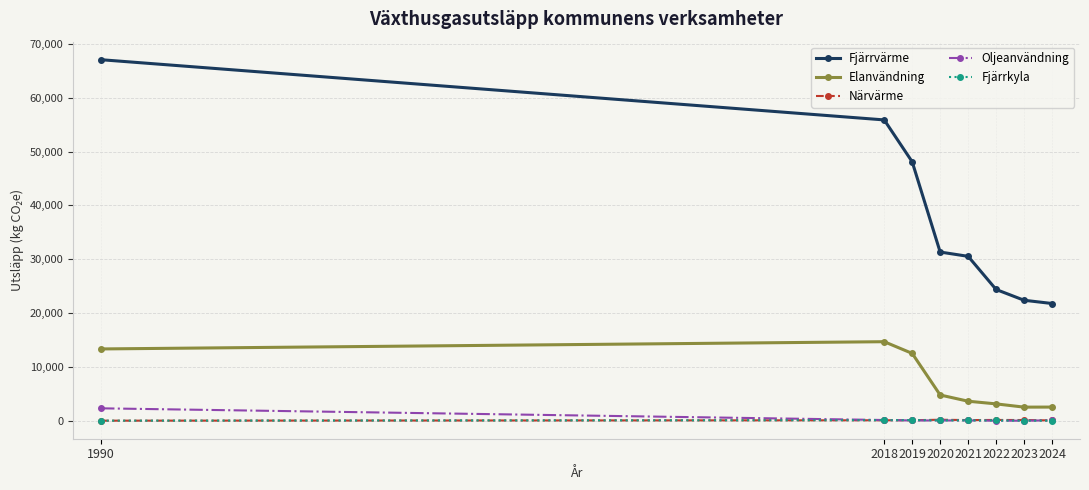

Where is Fjärrvärme nearest to the value 44409?

2019